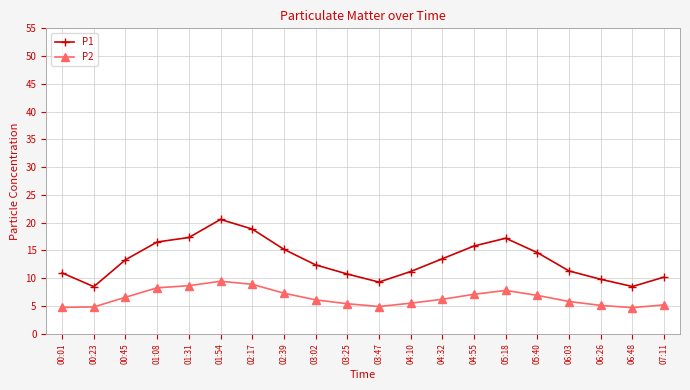

What is the difference between the maximum and minimum values in the P1 series?

12.1